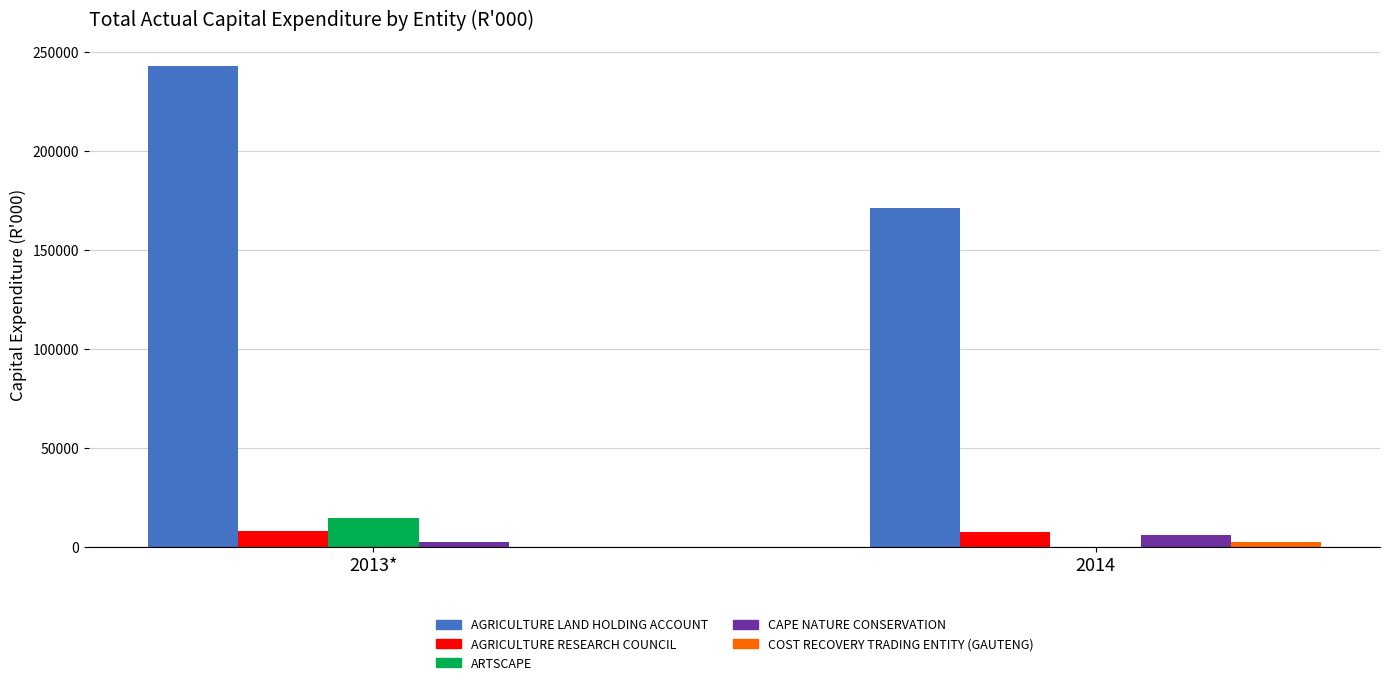

At which category is the sum across all series the highest?

2013*